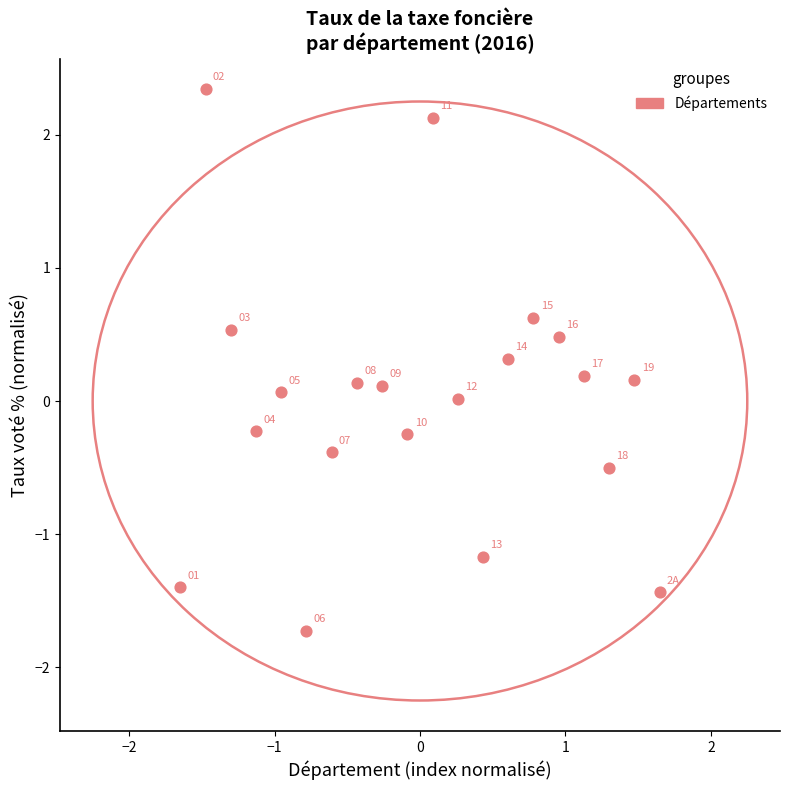

What is the range of Y values (max minus min)?

4.1